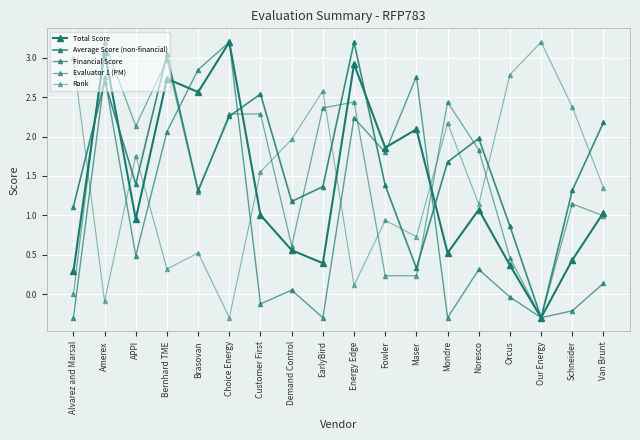

How many lines are shown in the chart?

5